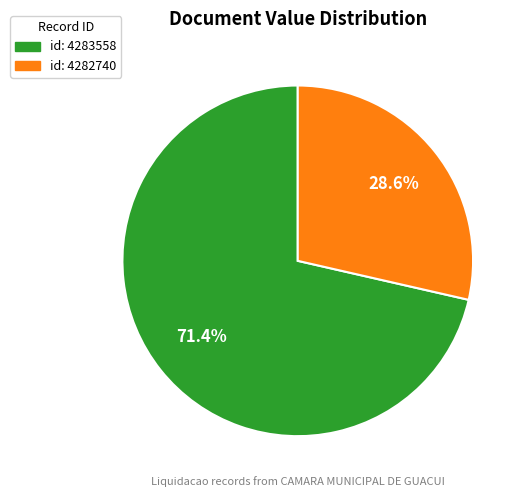

What portion of the pie excludes id: 4283558?

28.6%